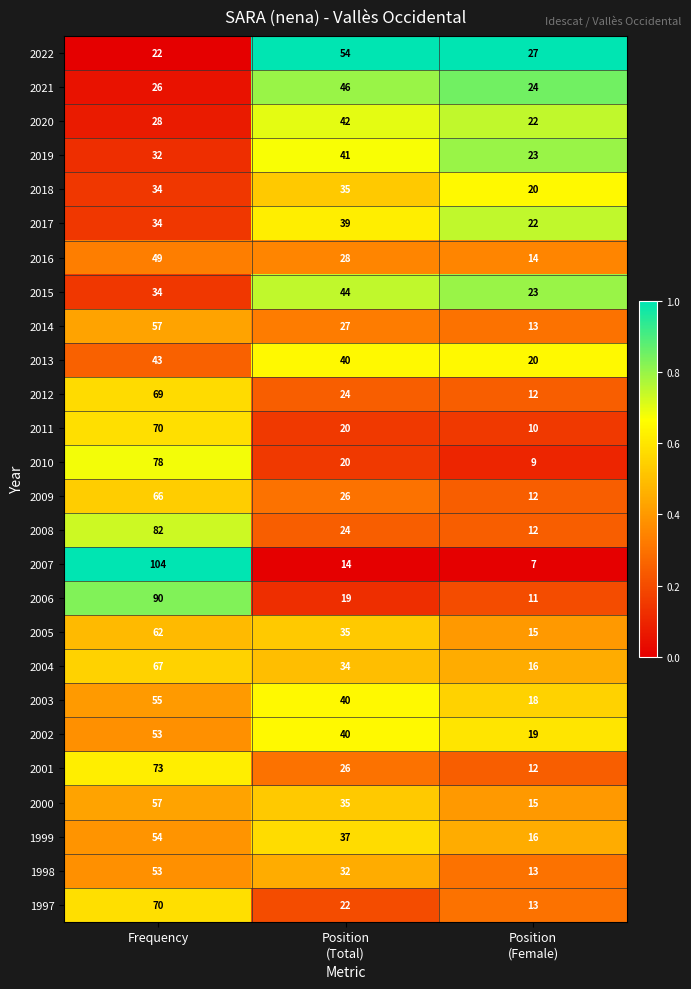

At which category is the sum across all series the highest?

Frequency